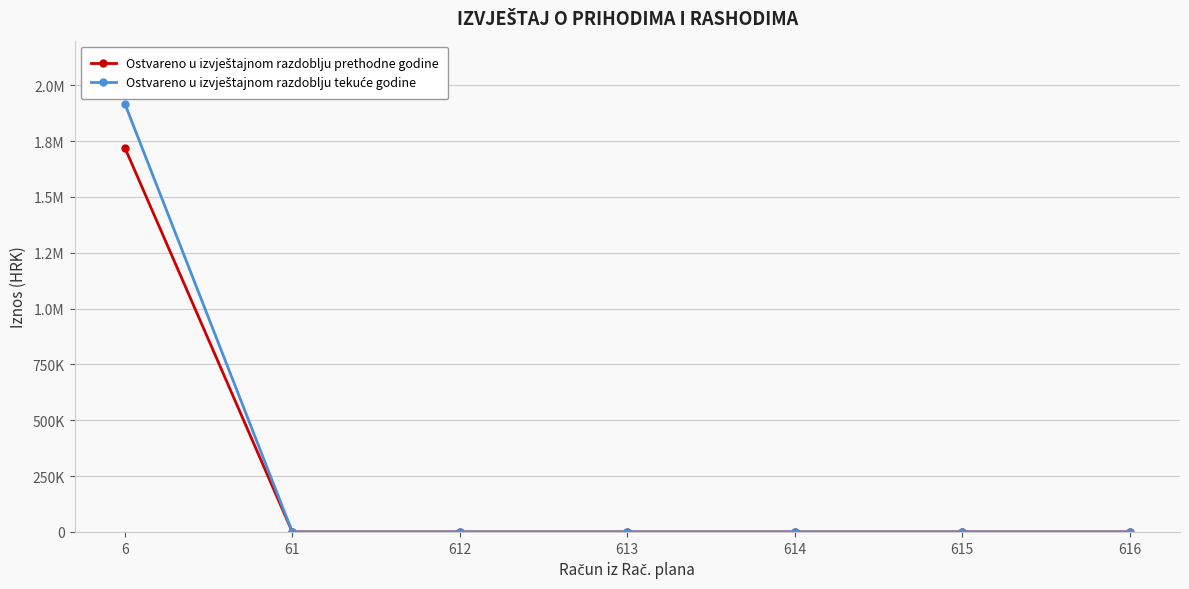

At which label does Ostvareno u izvještajnom razdoblju tekuće godine reach its peak?

6